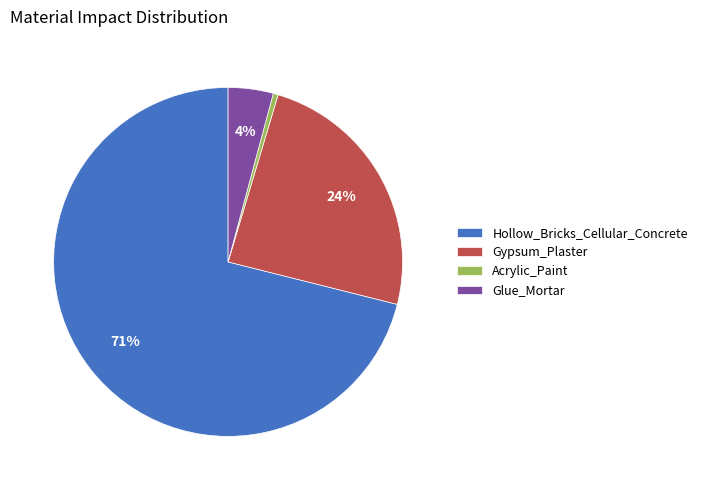

True or false: Hollow_Bricks_Cellular_Concrete accounts for 60% of the total.

False